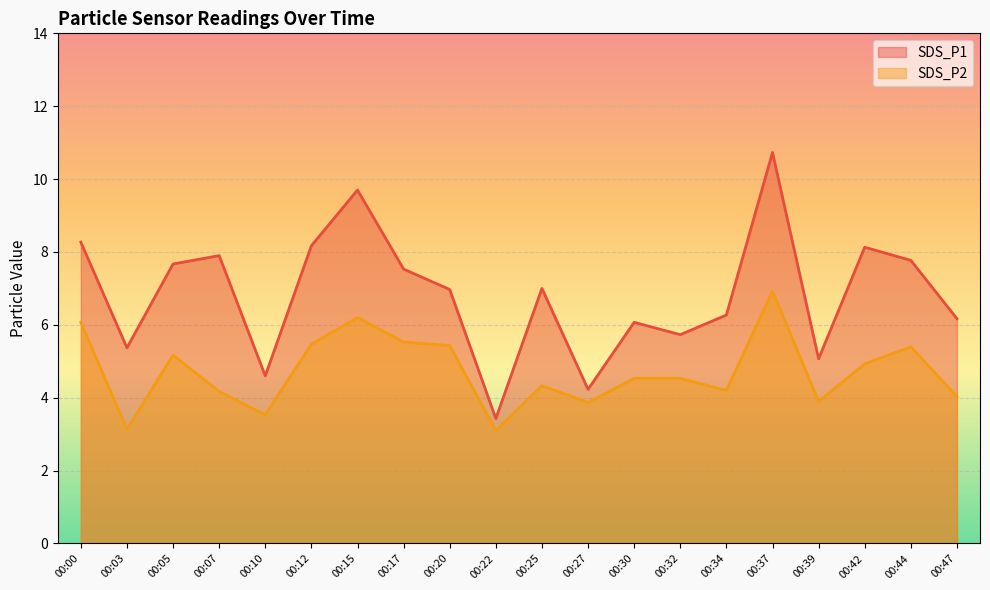

What is the greatest value displayed?

10.7